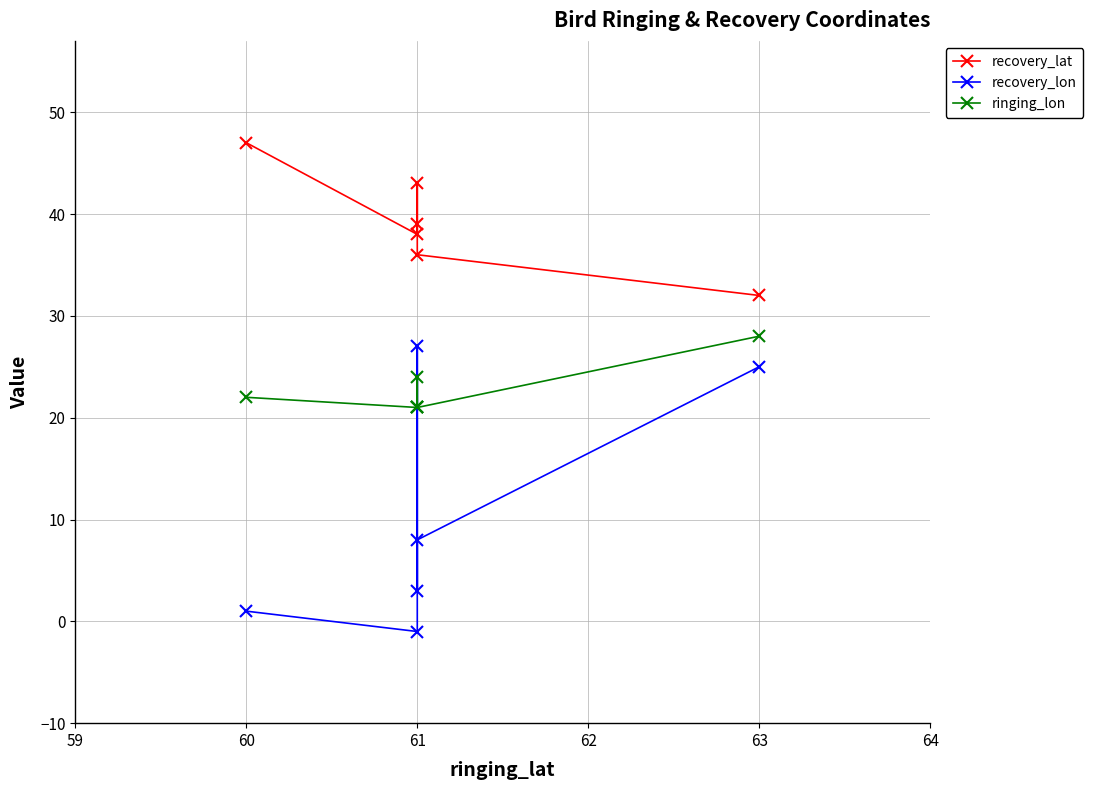

Rank the series at 61 from highest to lowest value.

recovery_lat, ringing_lon, recovery_lon